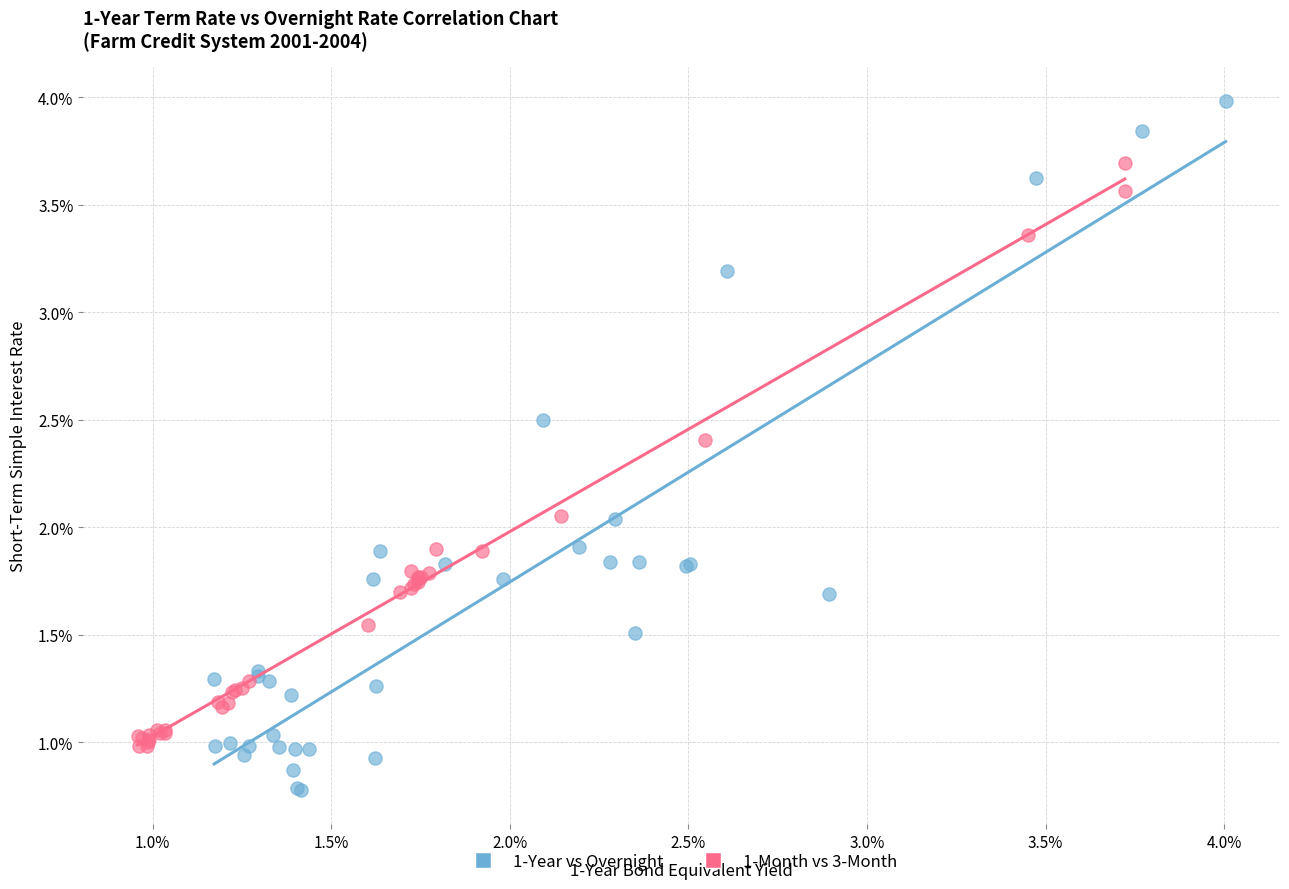

What are all the series names shown in the legend?

1-Year vs Overnight, 1-Month vs 3-Month